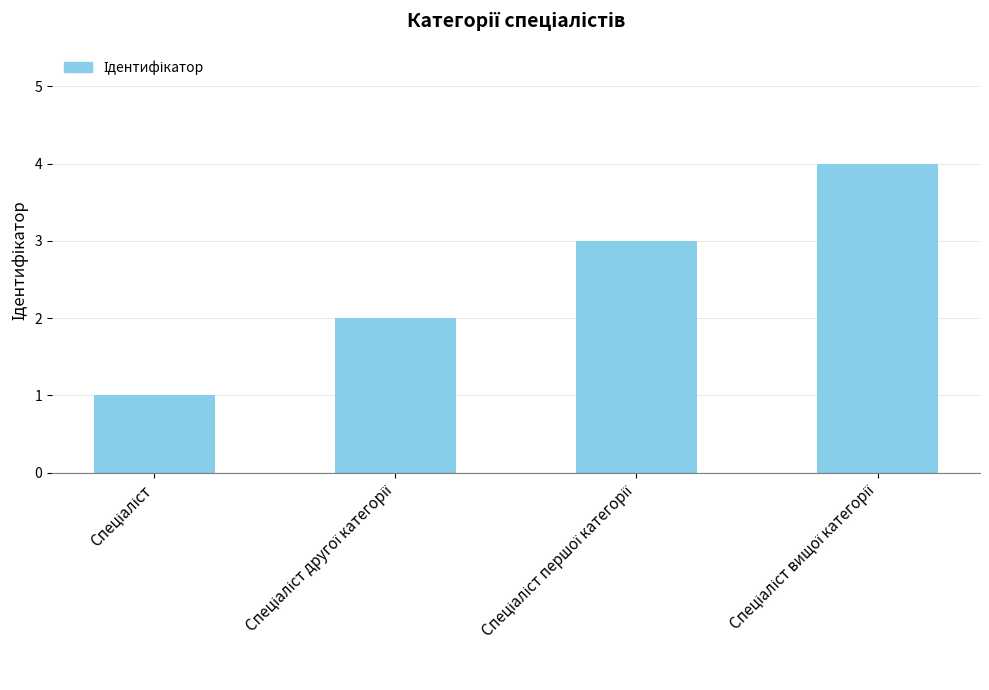

What is the difference between the maximum and minimum values?

3